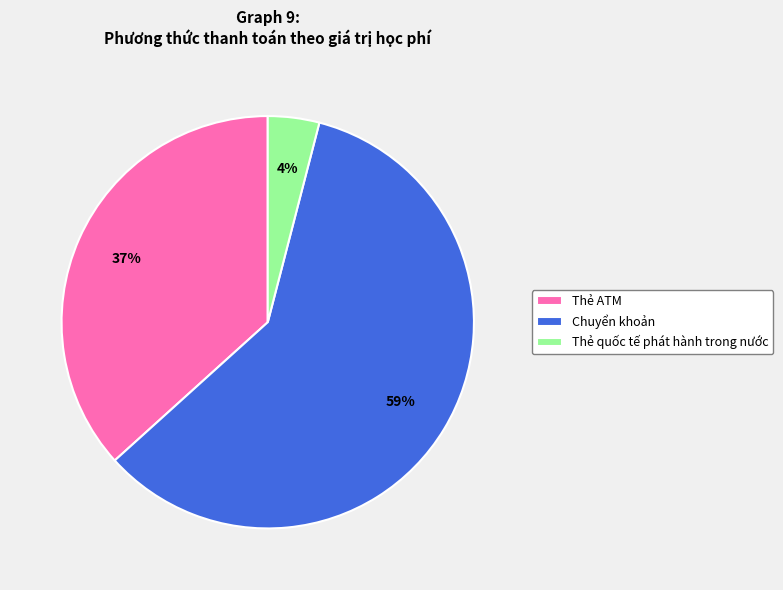

To the nearest percent, what is the average slice percentage?

33%